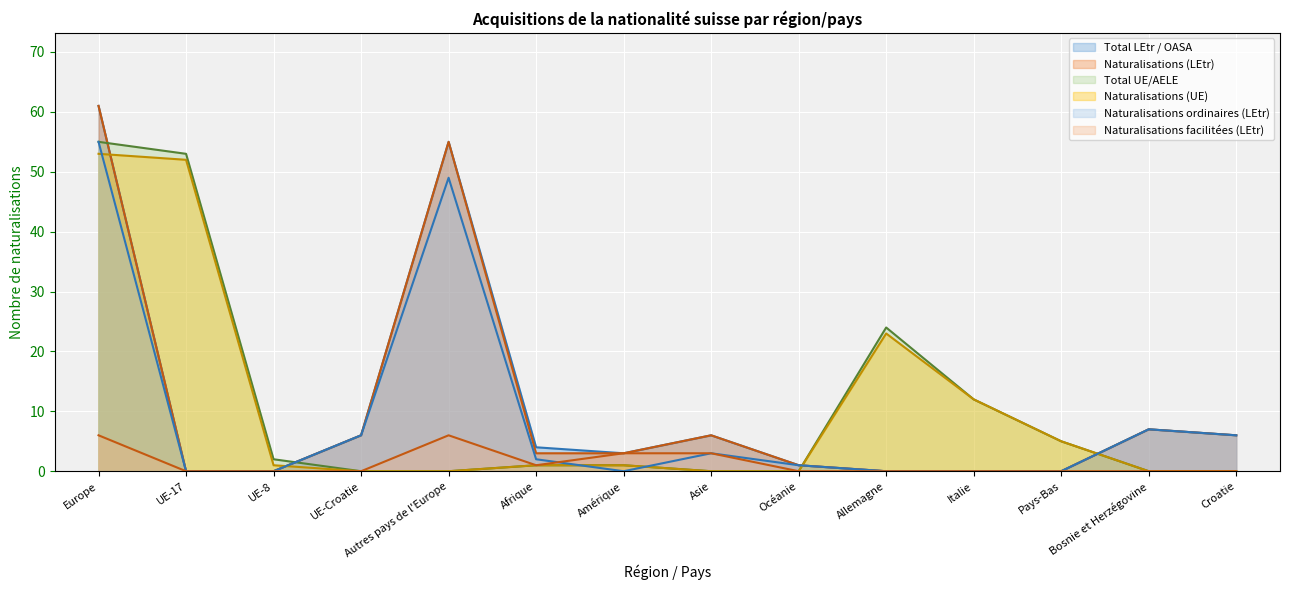

List the series in order of their peak value, lowest first.

Naturalisations facilitées (LEtr), Naturalisations (UE), Total UE/AELE, Naturalisations ordinaires (LEtr), Total LEtr / OASA, Naturalisations (LEtr)